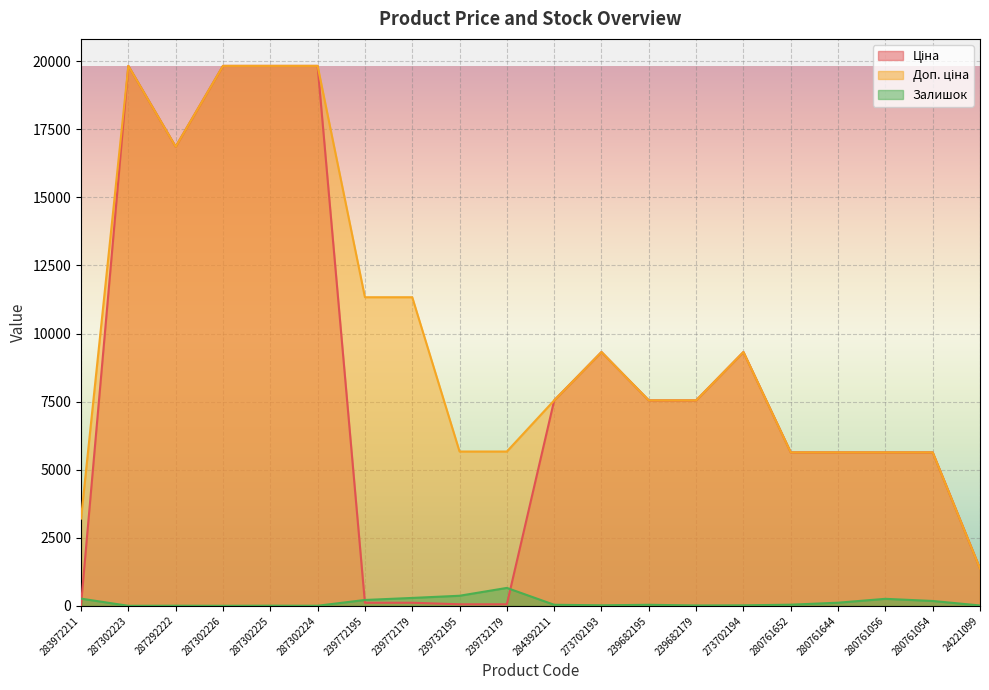

What are all the series names shown in the legend?

Ціна, Доп. ціна, Залишок